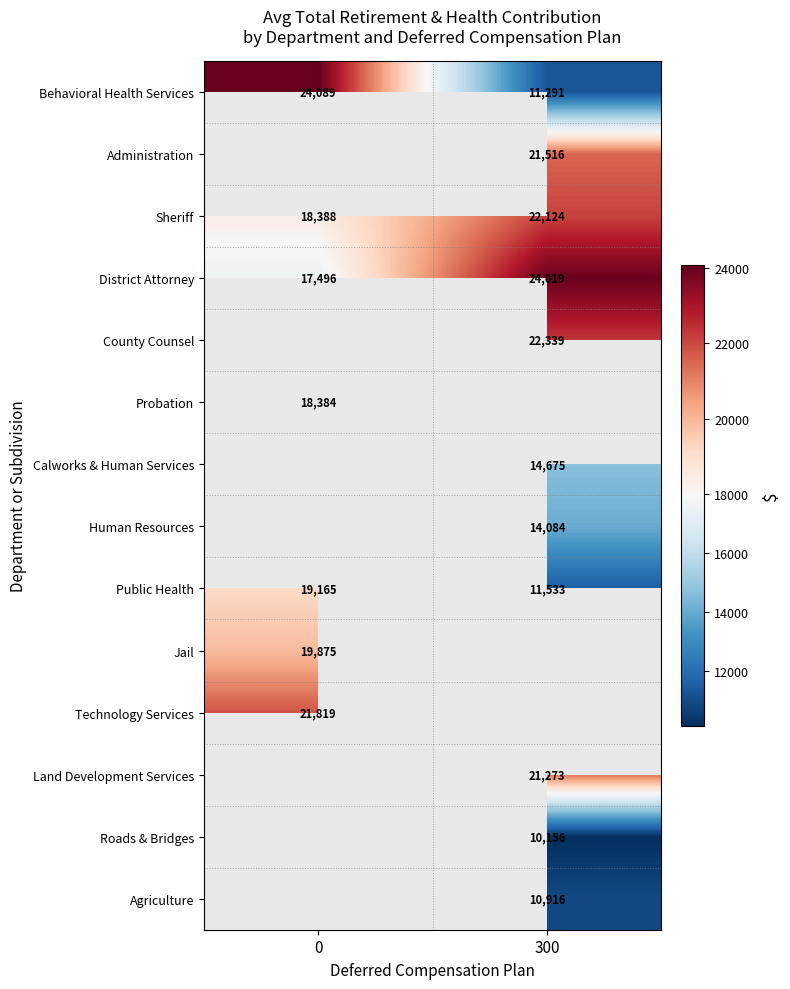

Is the value of Public Health at 0 greater than the value of Land Development Services at 300?

No